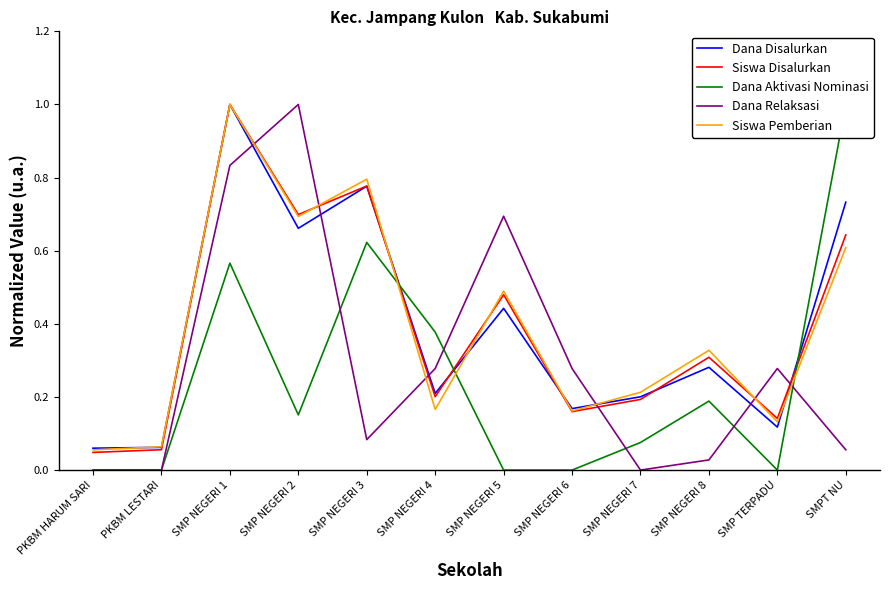

The value of Dana Aktivasi Nominasi at SMP NEGERI 2 is 0.2. True or false?

True